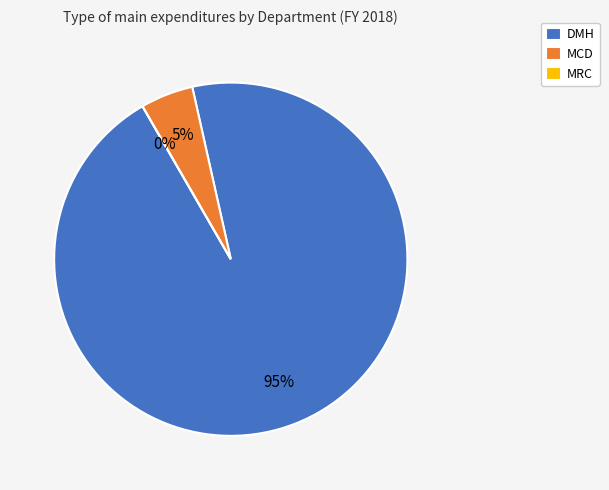

To the nearest percent, what is the combined percentage of DMH and MCD?

100%